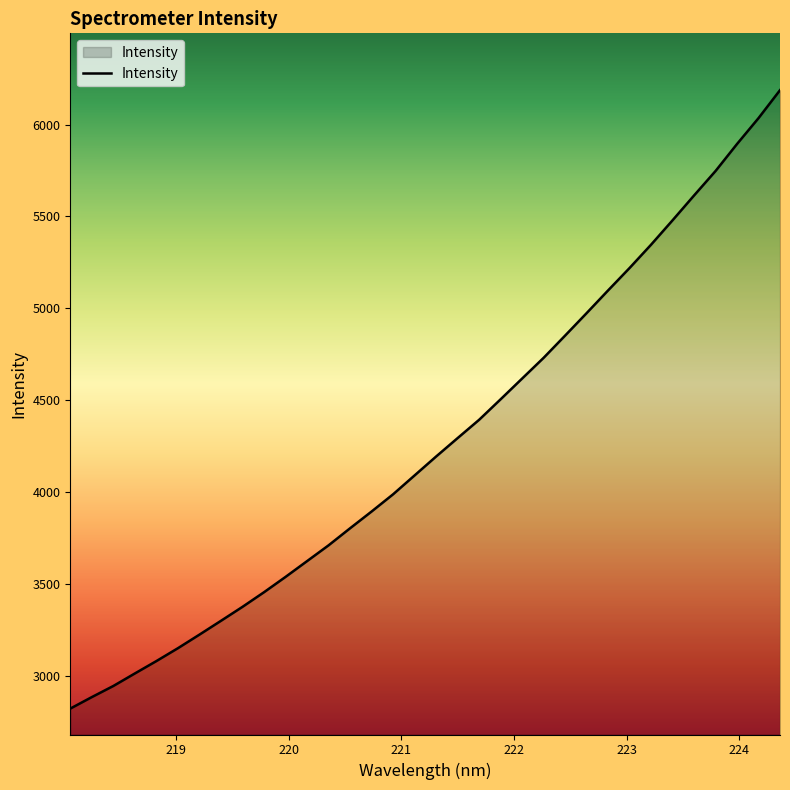

What is the maximum value shown in the chart?

6187.5